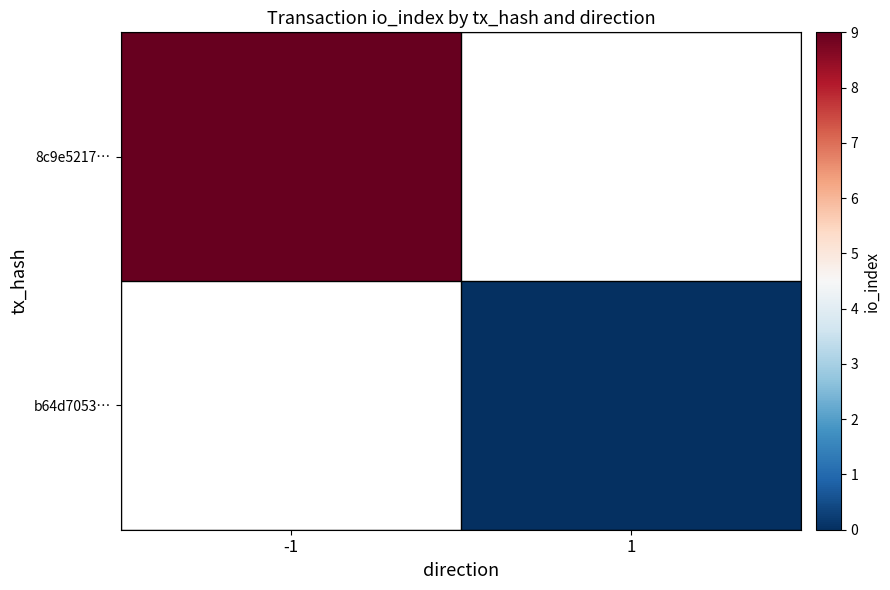

List the series in order of their peak value, highest first.

8c9e5217…, b64d7053…